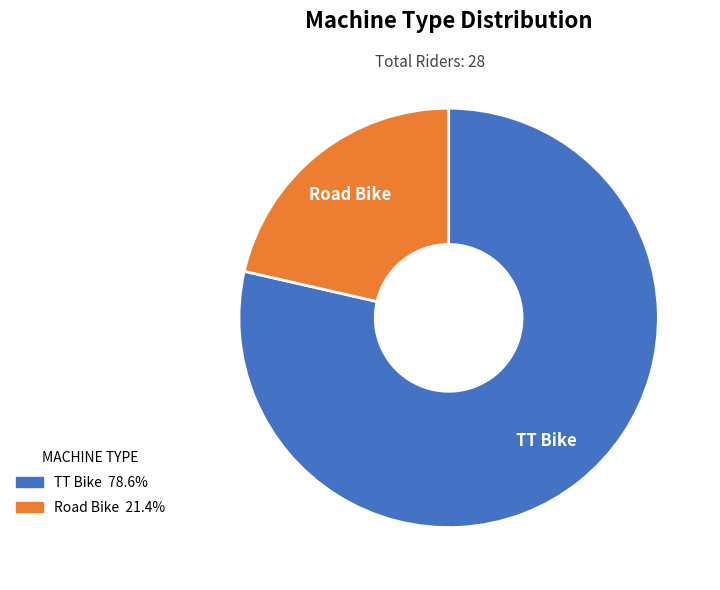

Does Road Bike account for over 50% of the chart?

No